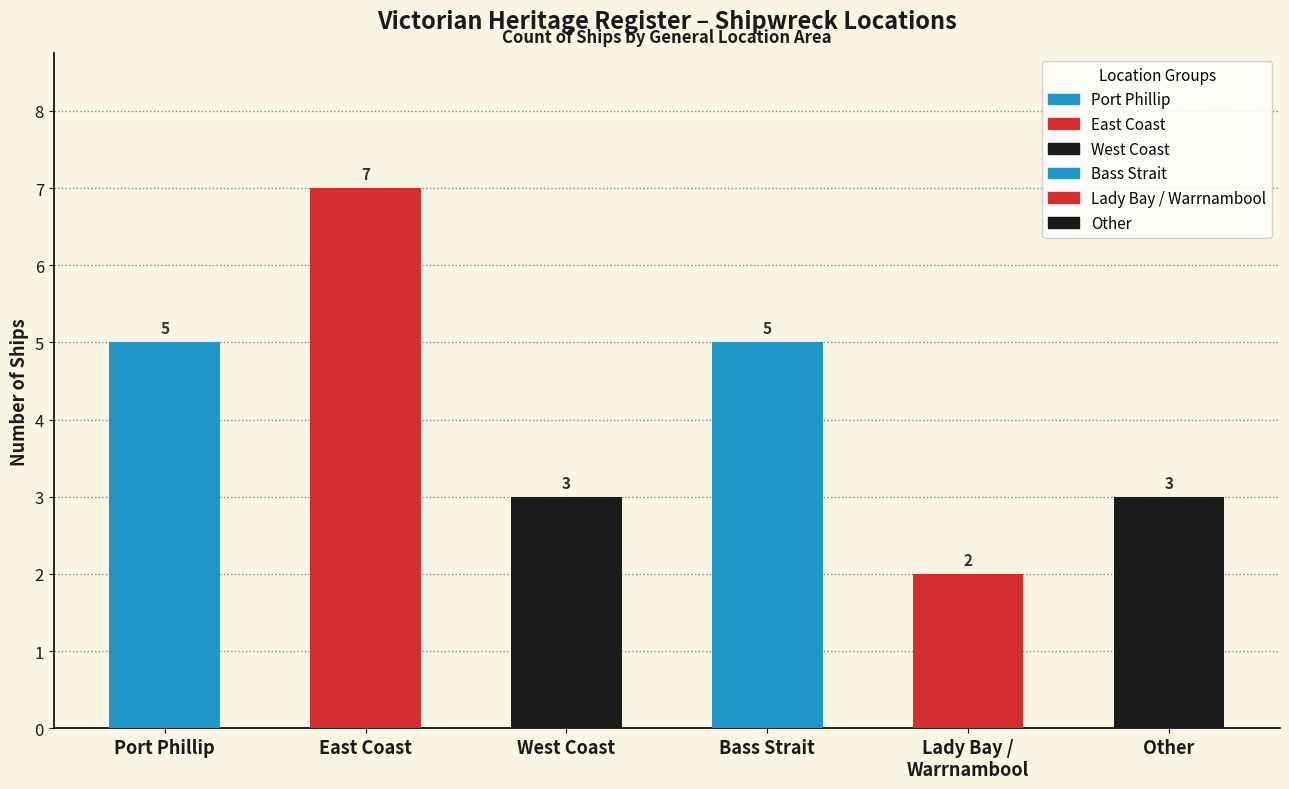

Which label corresponds to the smallest value in the chart?

Lady Bay /
Warrnambool